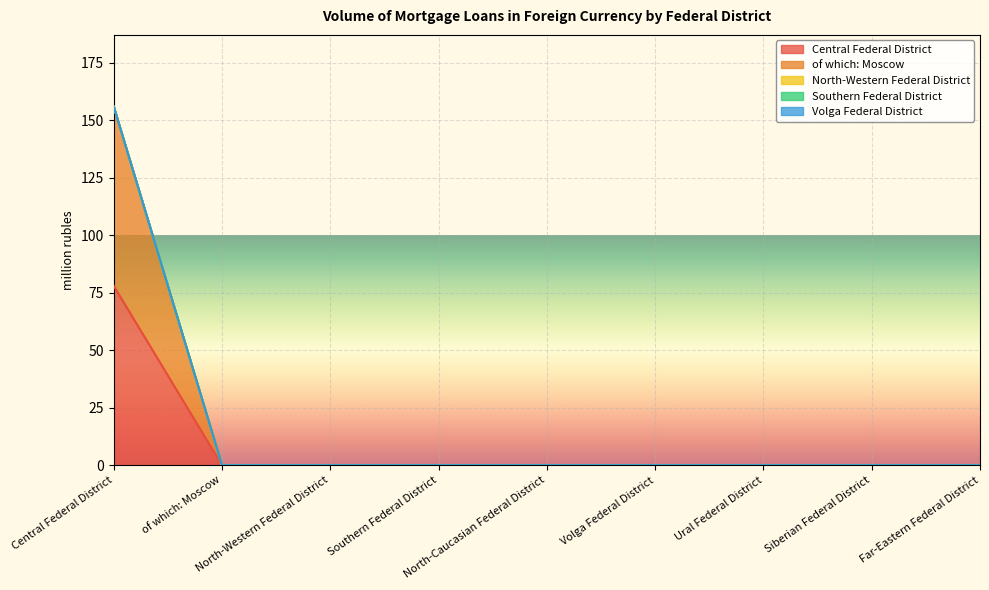

Which has a higher value, Central Federal District or North-Caucasian Federal District?

Central Federal District